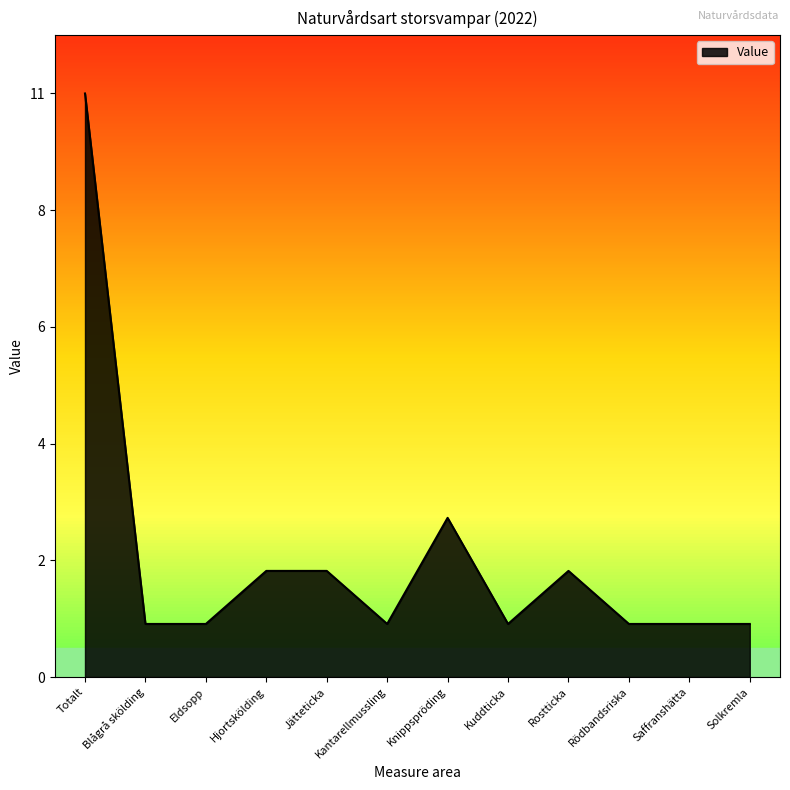

Between Rödbandsriska and Eldsopp, which is larger?

Rödbandsriska